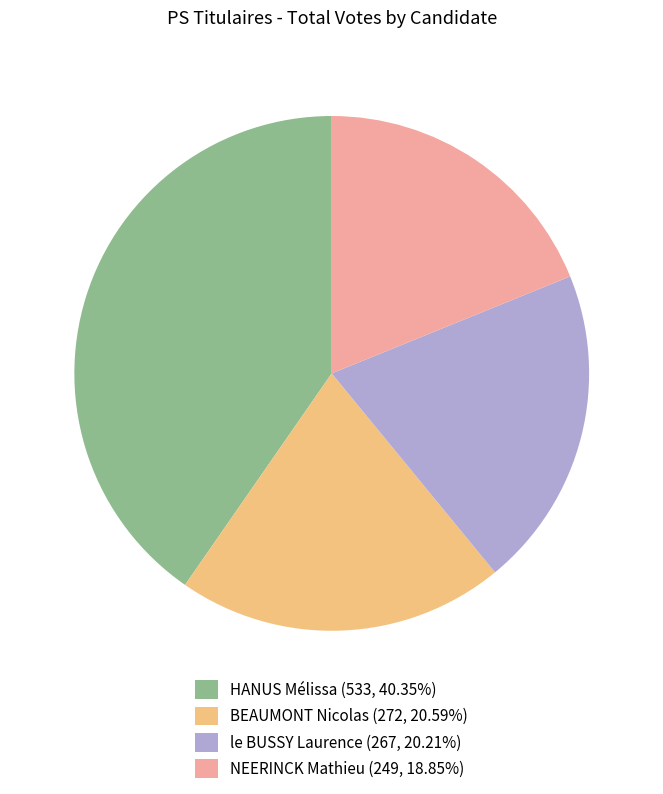

The HANUS Mélissa slice represents 40% of the pie. True or false?

True